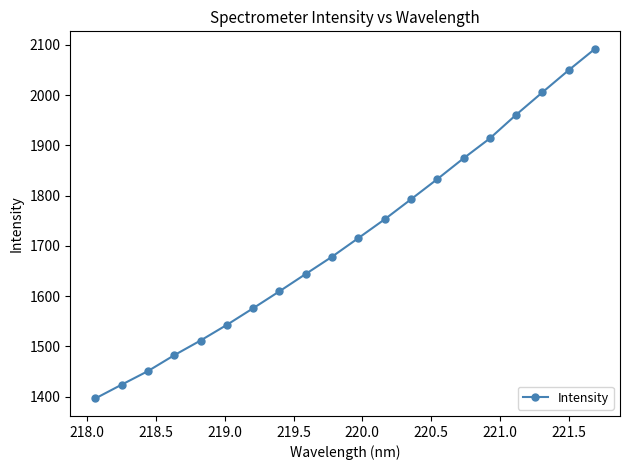

How many values exceed 1715?

10